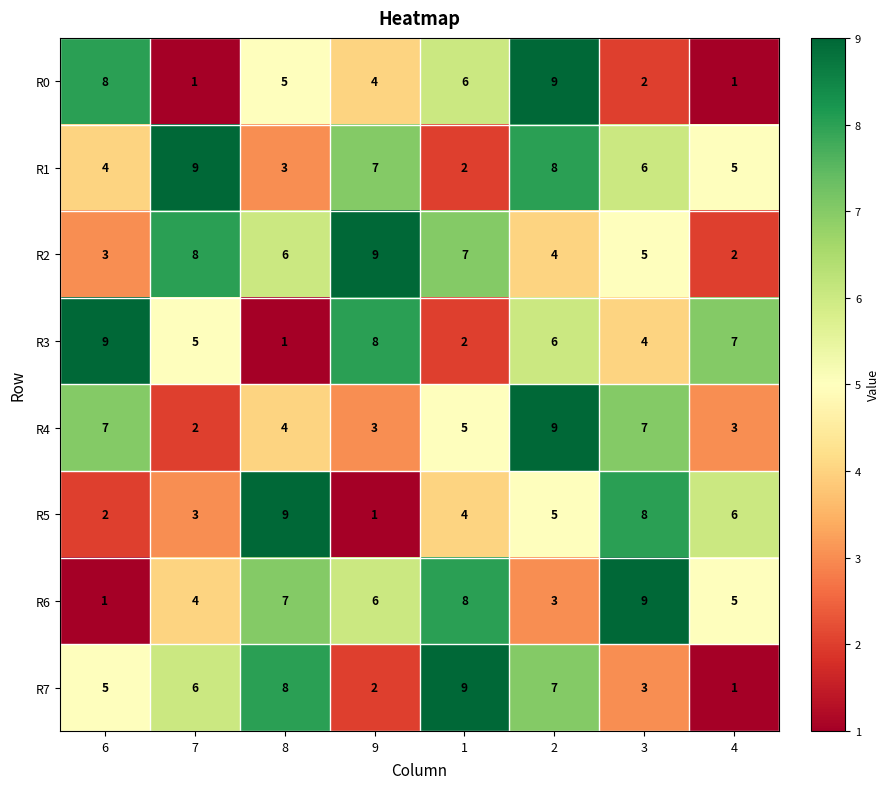

What is the sum of all R2 values?

44